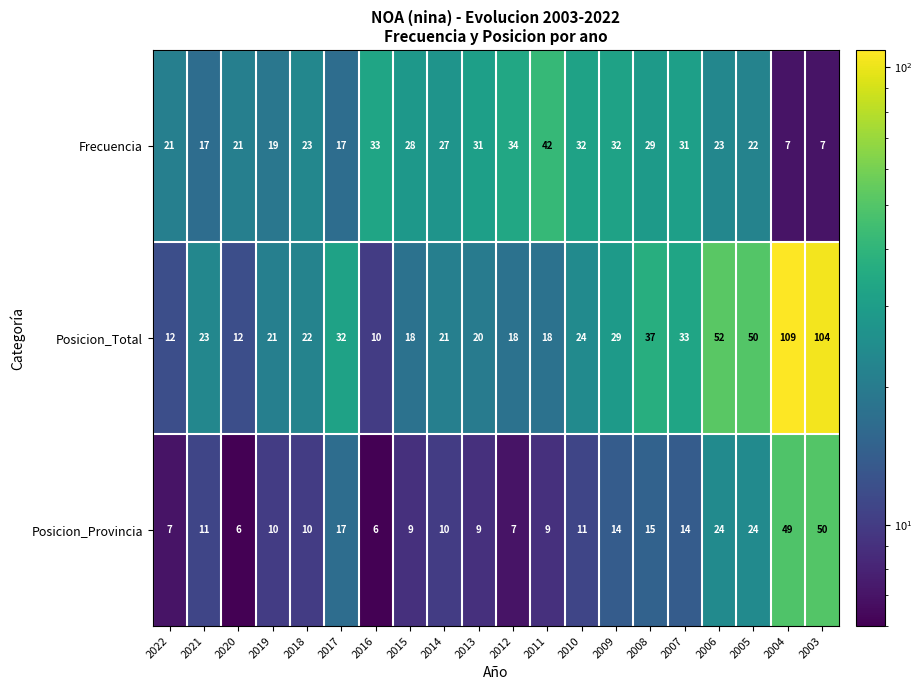

Rank the series by their average value, from lowest to highest.

Posicion_Provincia, Frecuencia, Posicion_Total